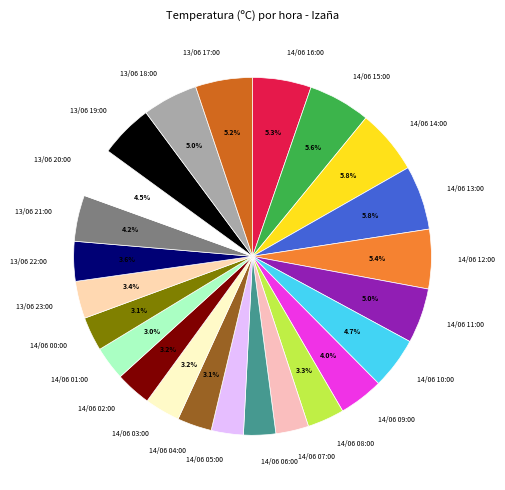

Is 13/06 21:00 the majority of the pie?

No